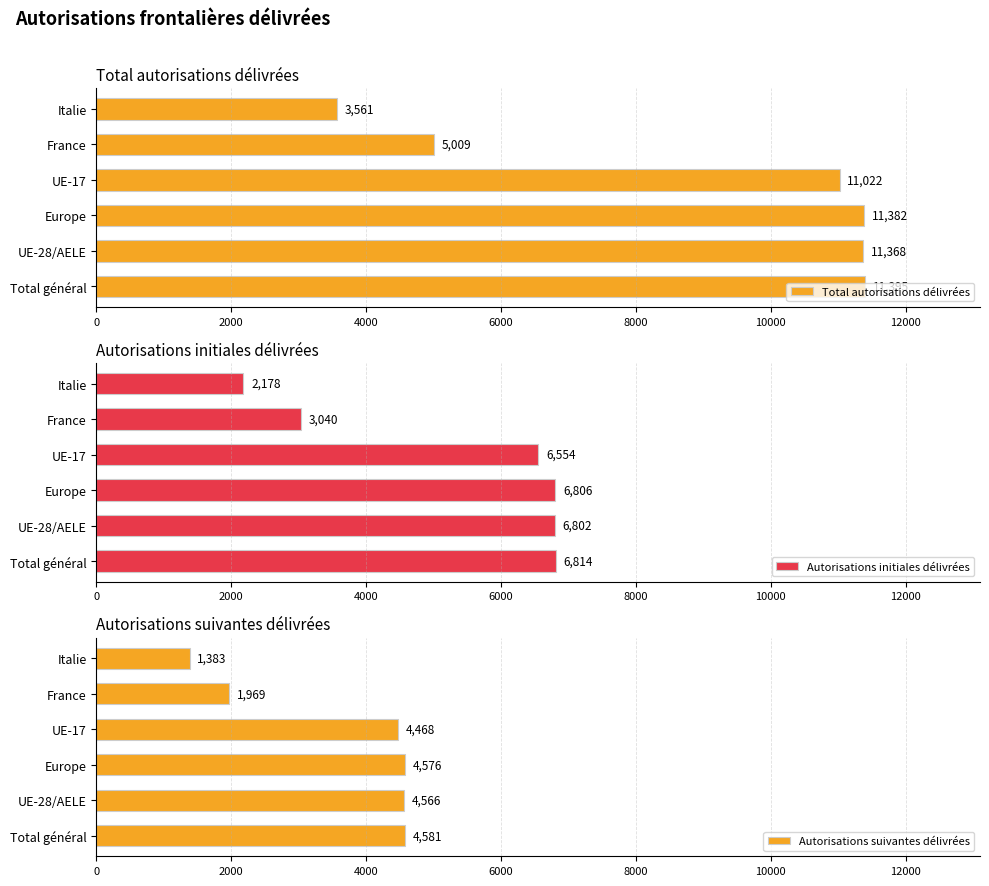

Does the chart contain stacked bars?

No